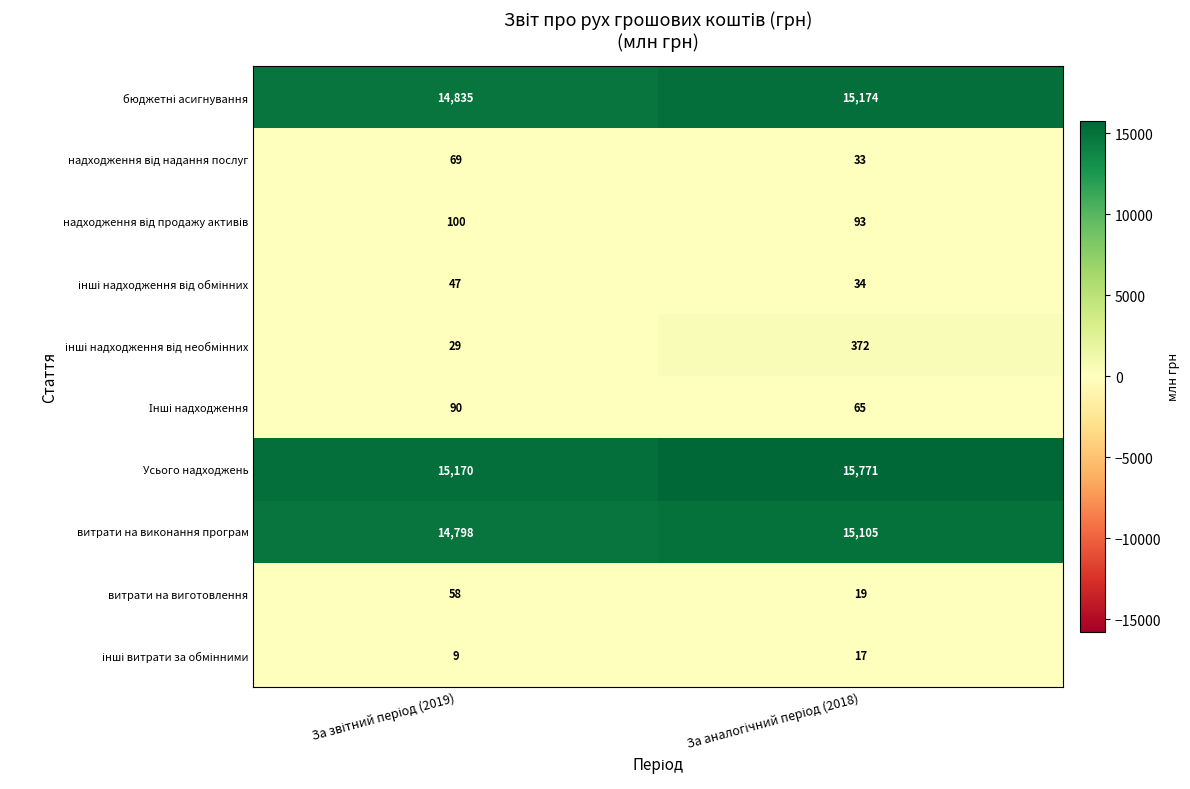

What is the difference between the maximum and minimum values in the Усього надходжень series?

601